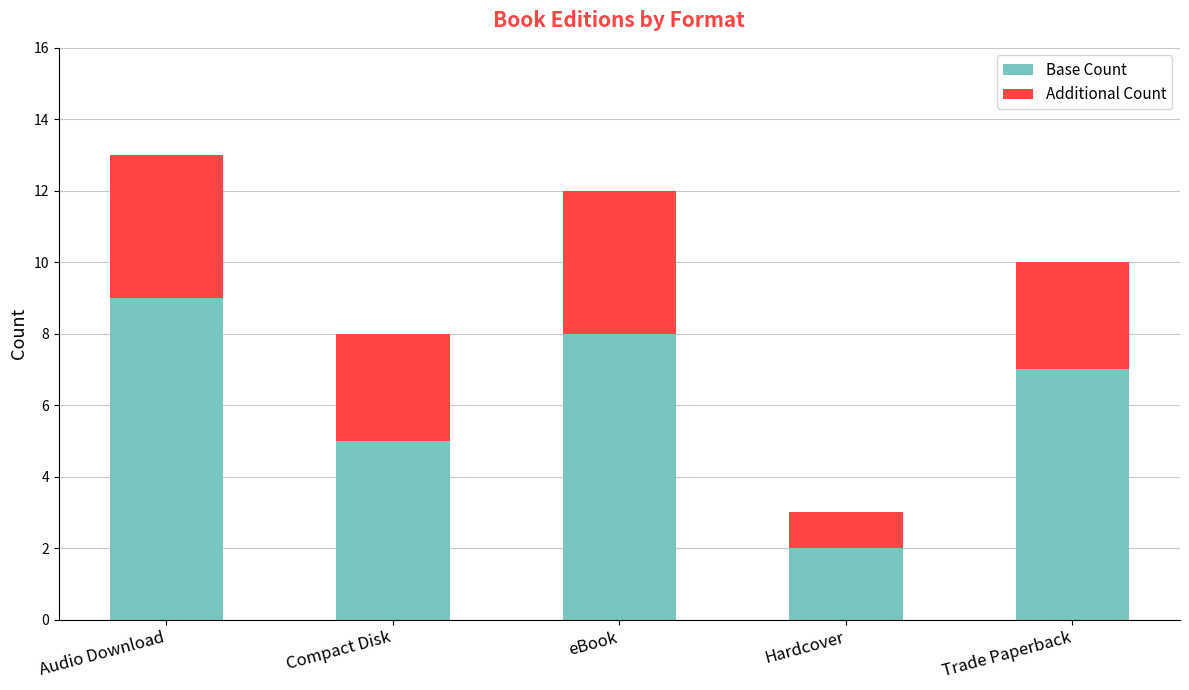

What is the lowest value of the Base Count series?

2